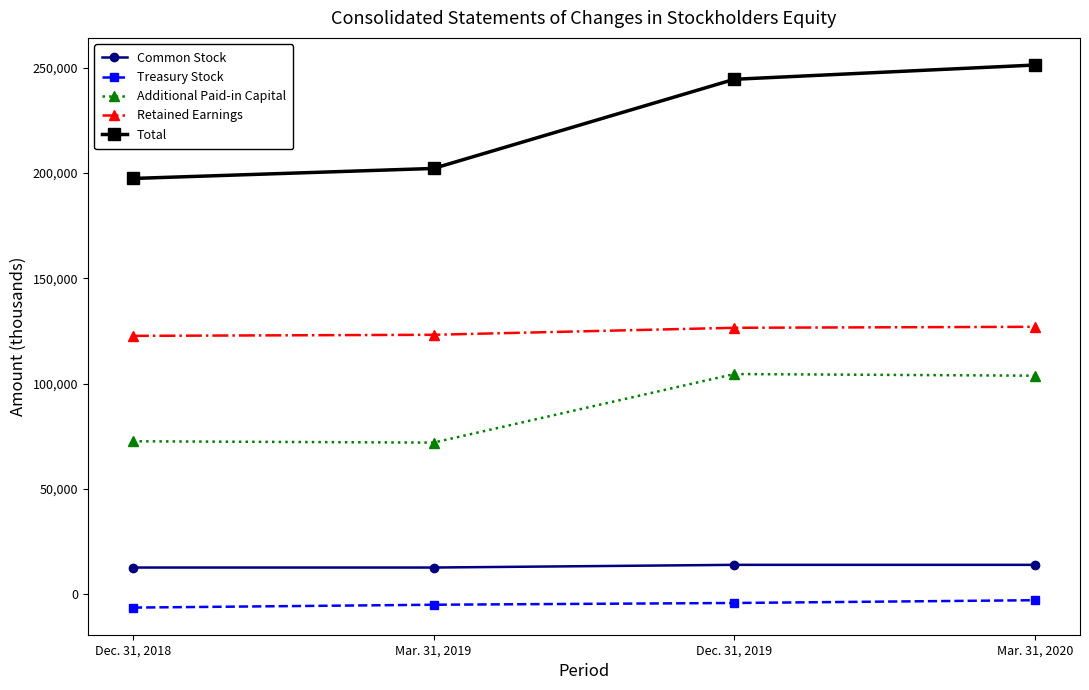

Is it true that Additional Paid-in Capital equals 72602 at Dec. 31, 2018?

True